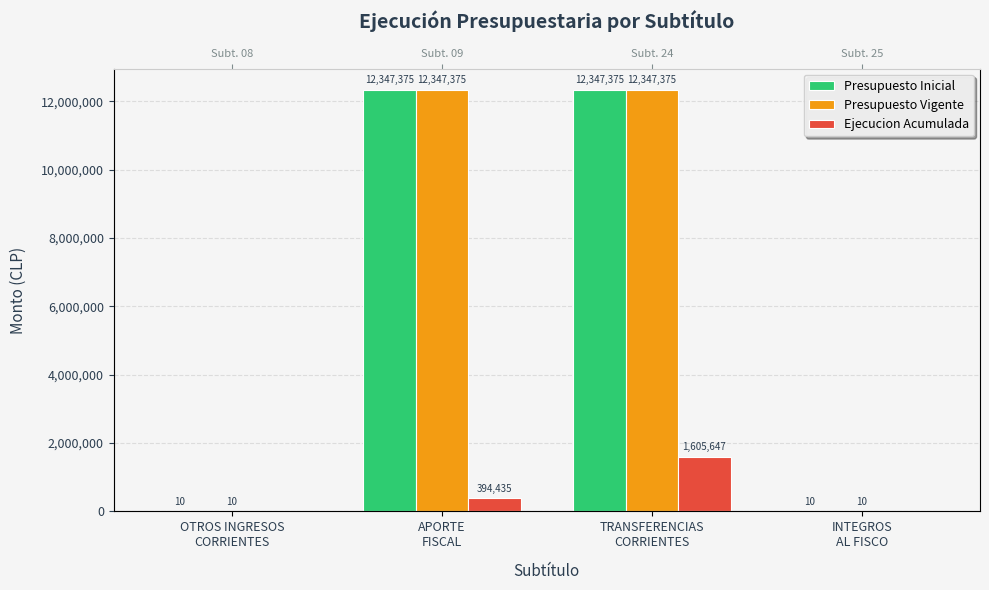

How many Presupuesto Inicial values are between 10 and 12347375?

4